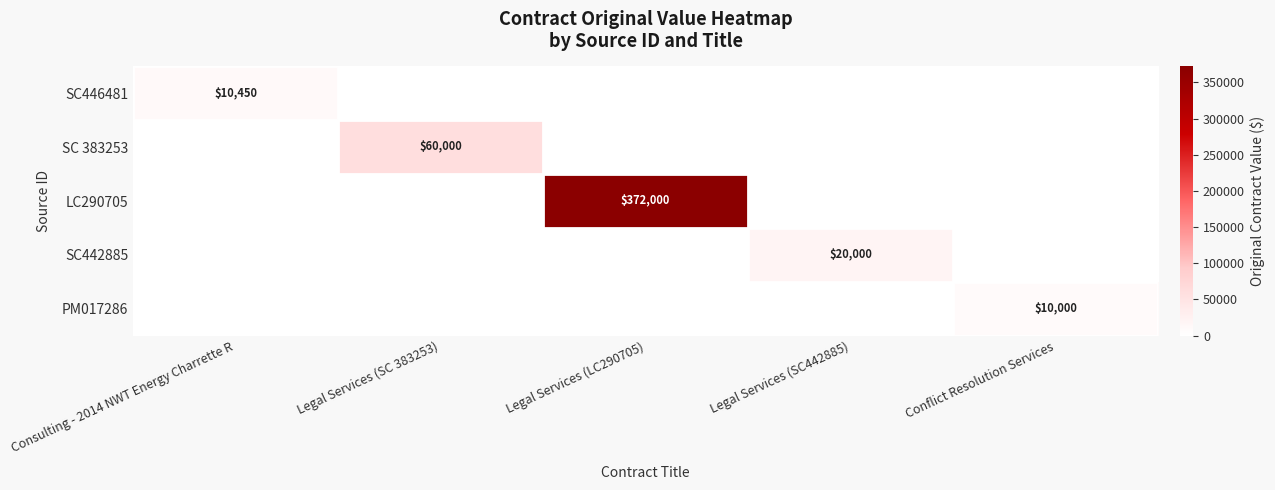

What is the total value across all series at Legal Services (LC290705)?

372000